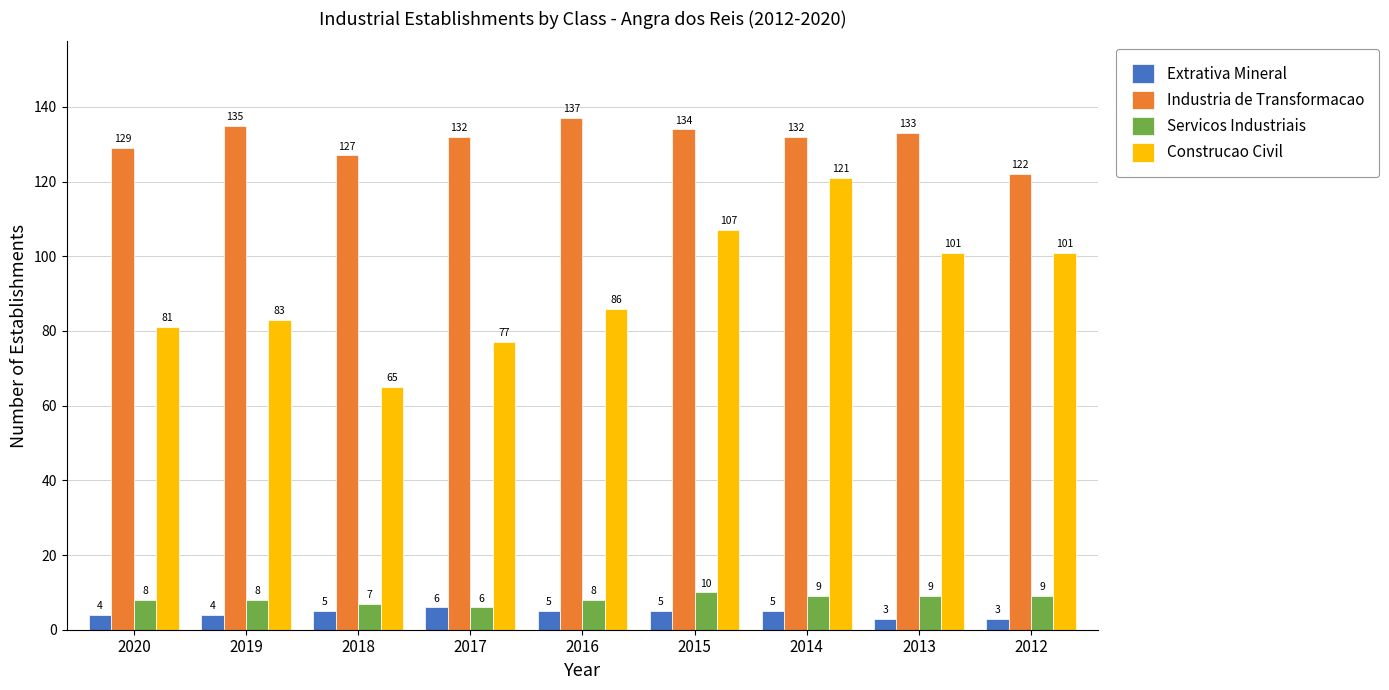

The value of Construcao Civil at 2016 is 86. True or false?

True